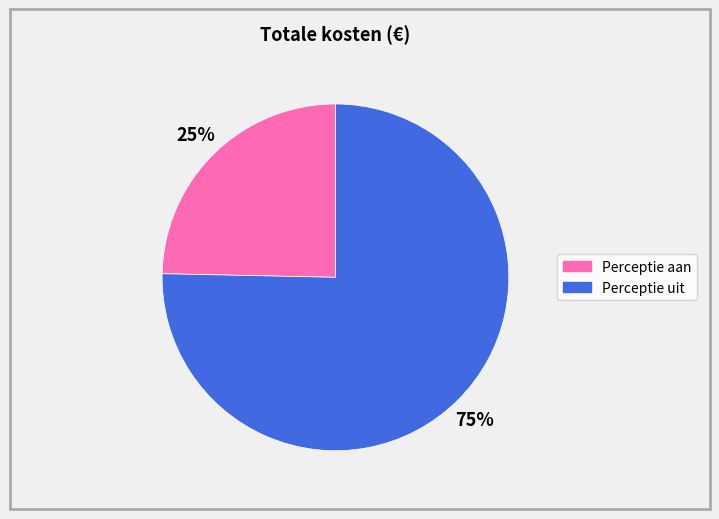

True or false: Perceptie uit accounts for 75% of the total.

True